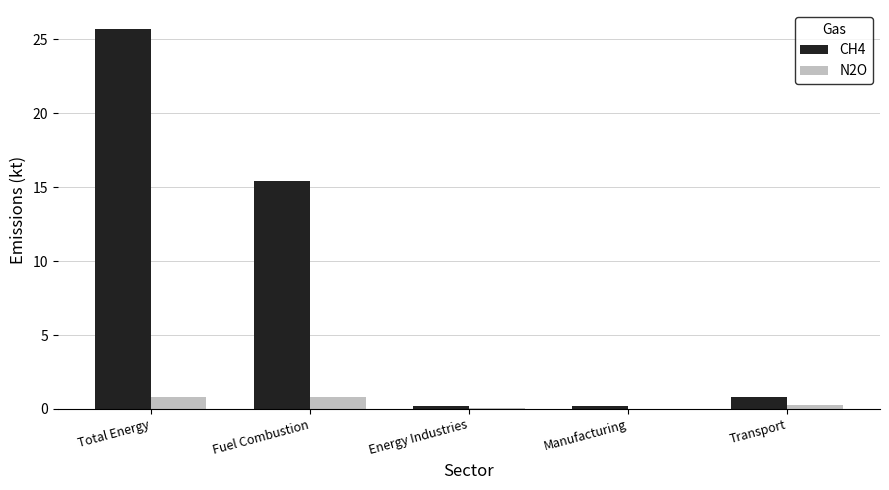

At which label does CH4 reach its peak?

Total Energy